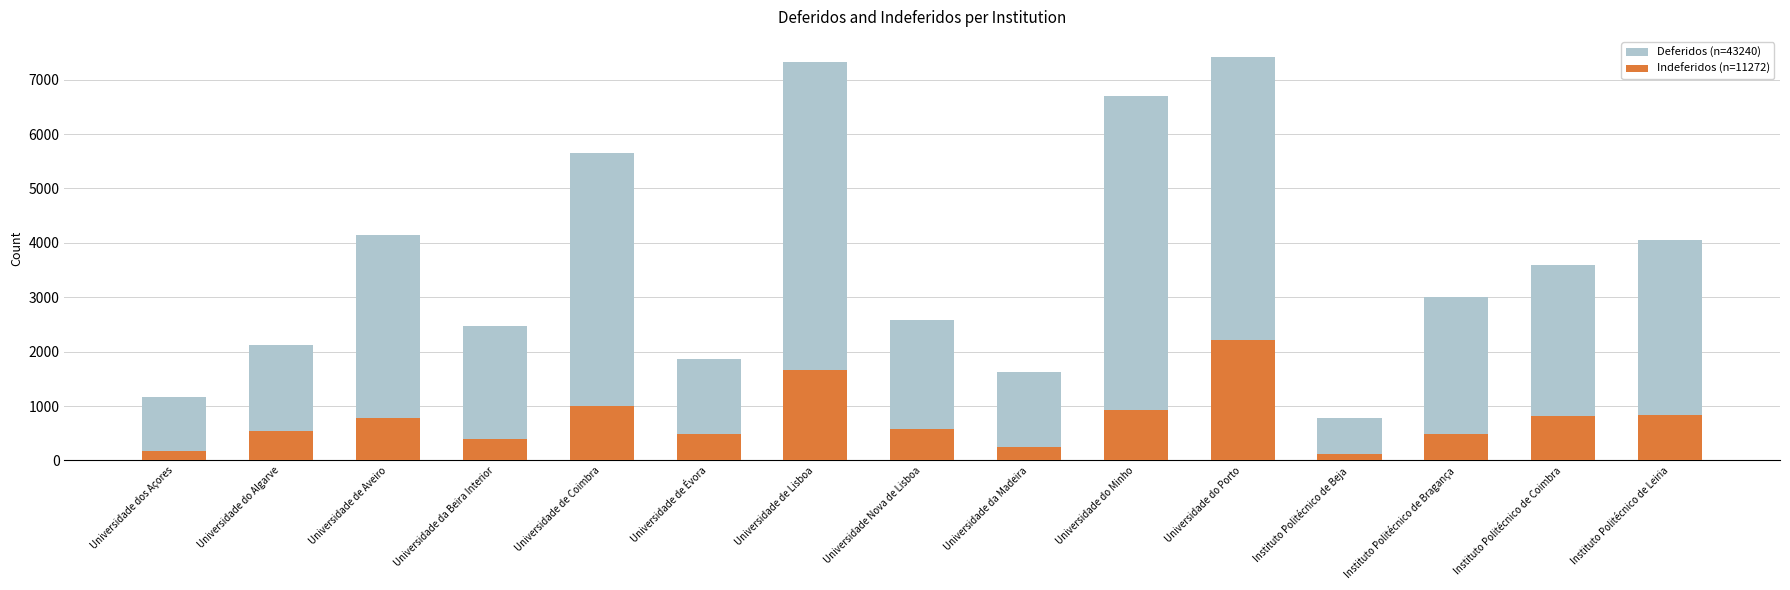

What is the total value across all series at Universidade dos Açores?

1165